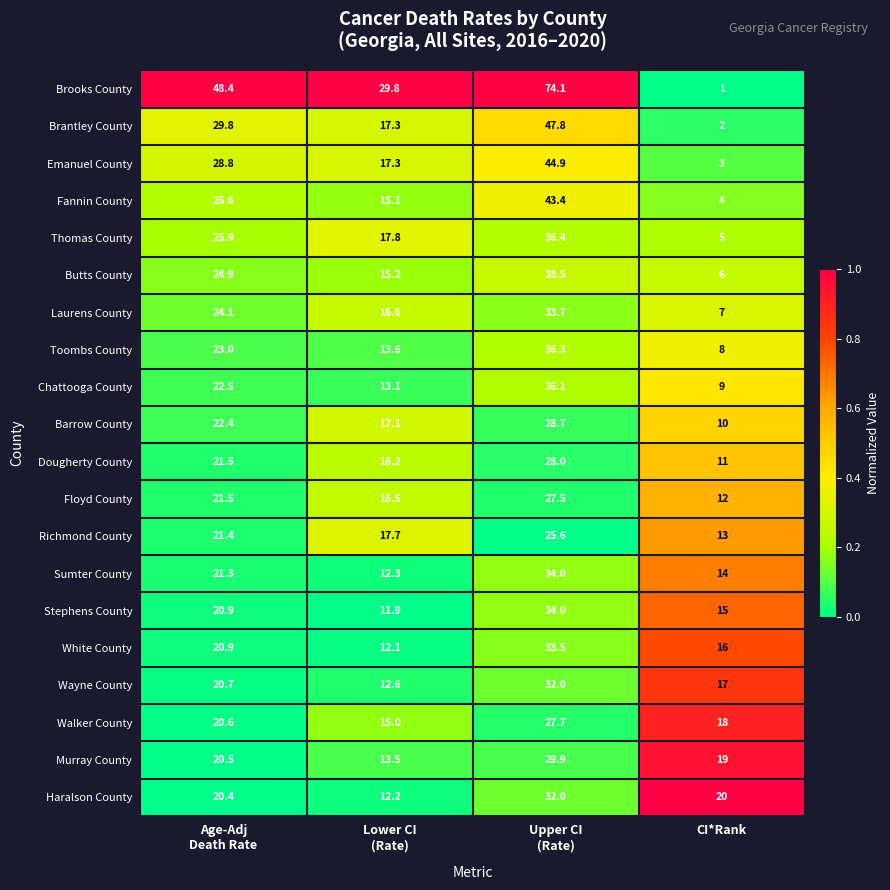

How many categories are shown in the chart?

4